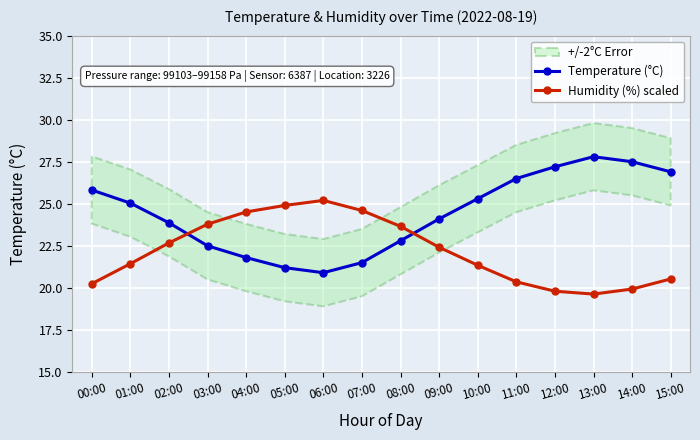

Reading left to right, list all the values displayed in this chart.

Temperature (°C): 00:00=25.8	01:00=25.0	02:00=23.9	03:00=22.5	04:00=21.8	05:00=21.2	06:00=20.9	07:00=21.5	08:00=22.8	09:00=24.1	10:00=25.3	11:00=26.5	12:00=27.2	13:00=27.8	14:00=27.5	15:00=26.9
Humidity (%) scaled: 00:00=20.2	01:00=21.4	02:00=22.7	03:00=23.8	04:00=24.5	05:00=24.9	06:00=25.2	07:00=24.6	08:00=23.7	09:00=22.4	10:00=21.3	11:00=20.4	12:00=19.8	13:00=19.6	14:00=19.9	15:00=20.5